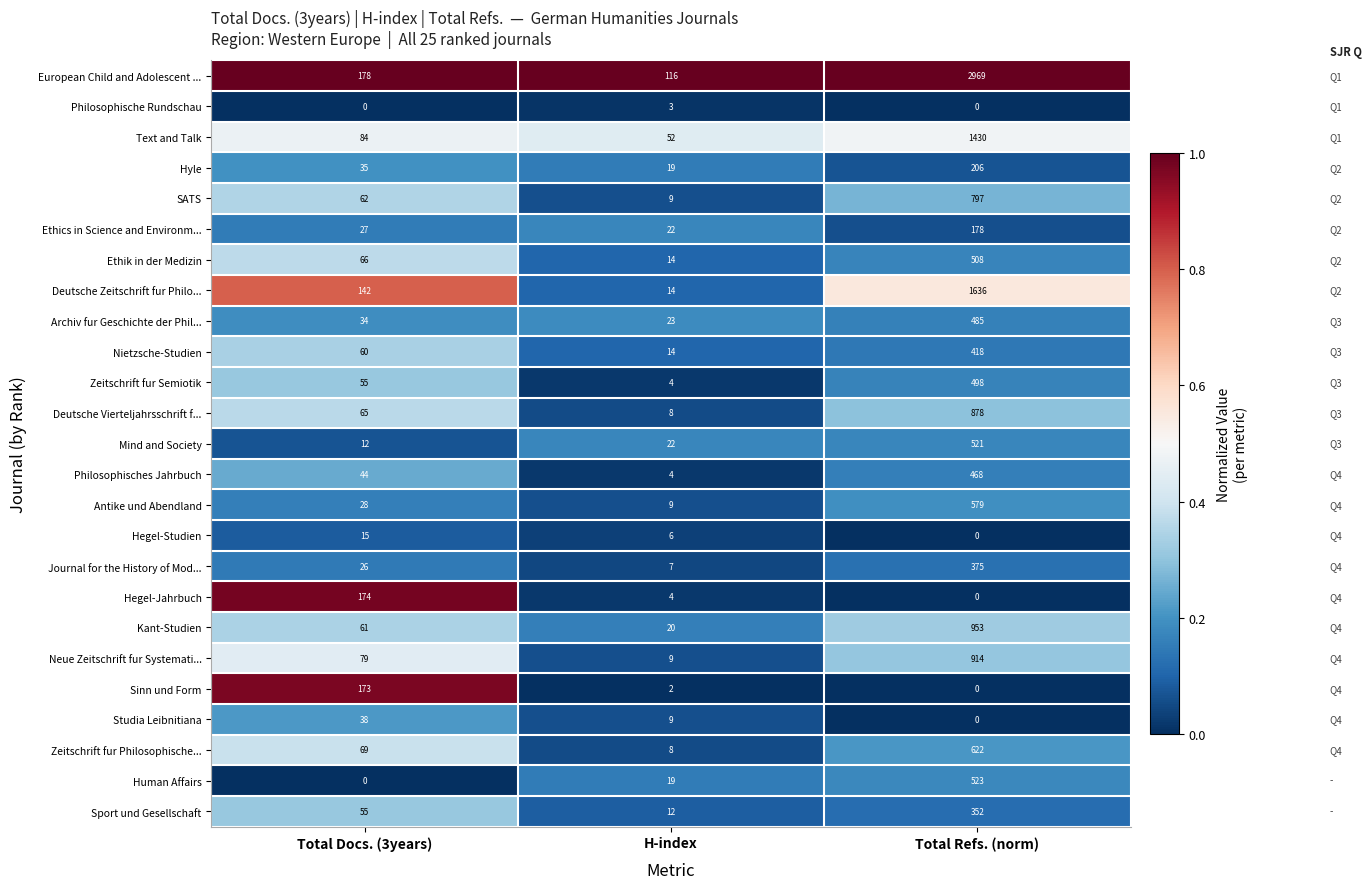

Rank the series by their maximum value, from lowest to highest.

Philosophische Rundschau, Hegel-Studien, Studia Leibnitiana, Sinn und Form, Hegel-Jahrbuch, Ethics in Science and Environm..., Hyle, Sport und Gesellschaft, Journal for the History of Mod..., Nietzsche-Studien, Philosophisches Jahrbuch, Archiv fur Geschichte der Phil..., Zeitschrift fur Semiotik, Ethik in der Medizin, Mind and Society, Human Affairs, Antike und Abendland, Zeitschrift fur Philosophische..., SATS, Deutsche Vierteljahrsschrift f..., Neue Zeitschrift fur Systemati..., Kant-Studien, Text and Talk, Deutsche Zeitschrift fur Philo..., European Child and Adolescent ...